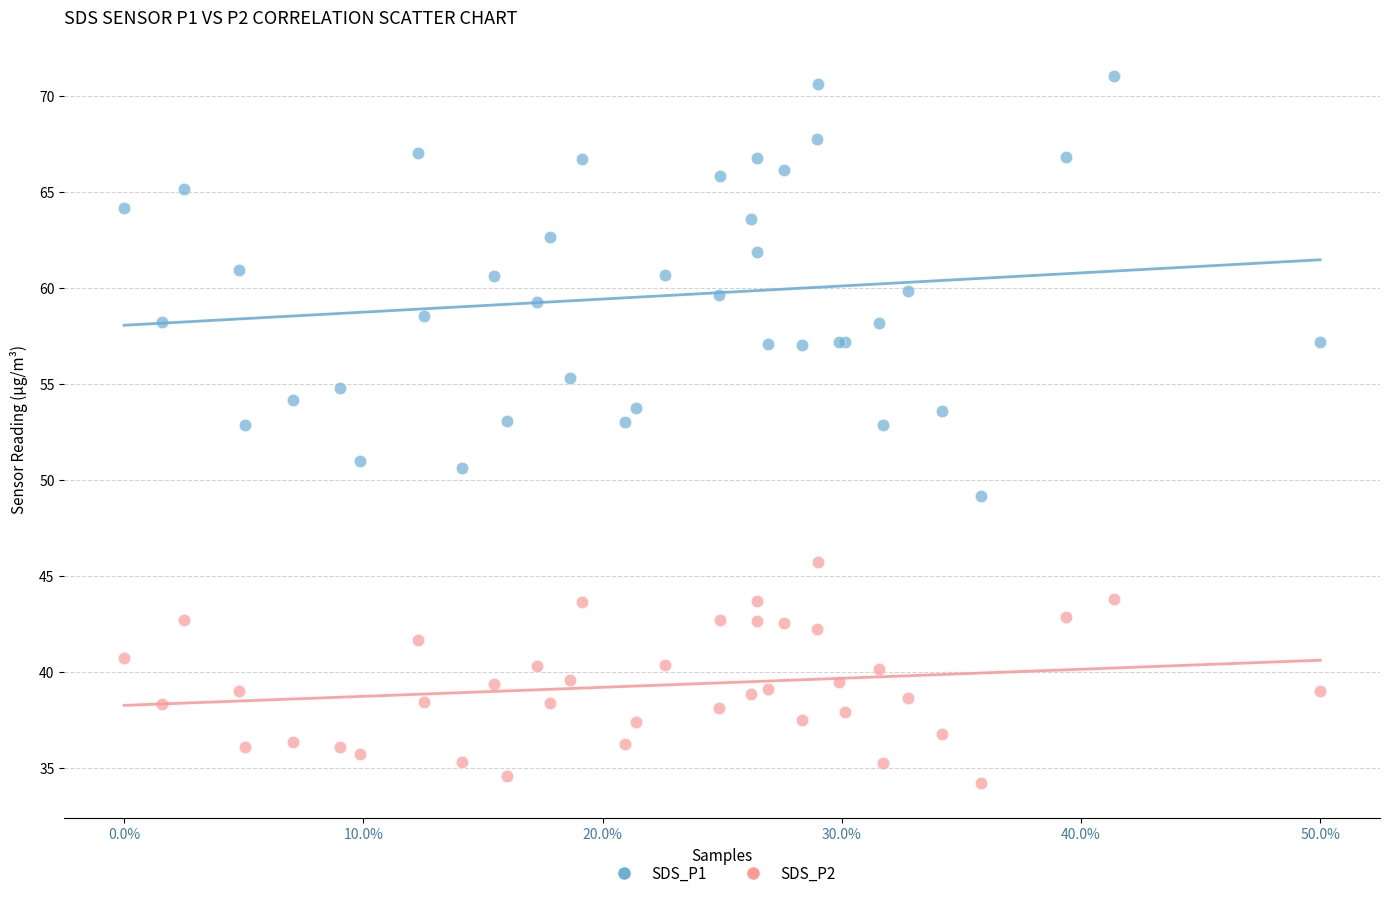

Which series contains the lowest Y value?

SDS_P2